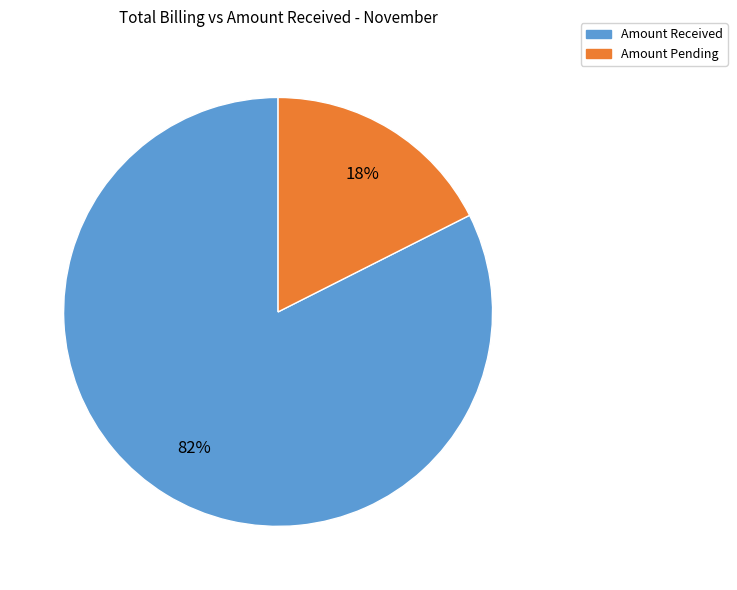

To the nearest percent, what is the average slice percentage?

50%